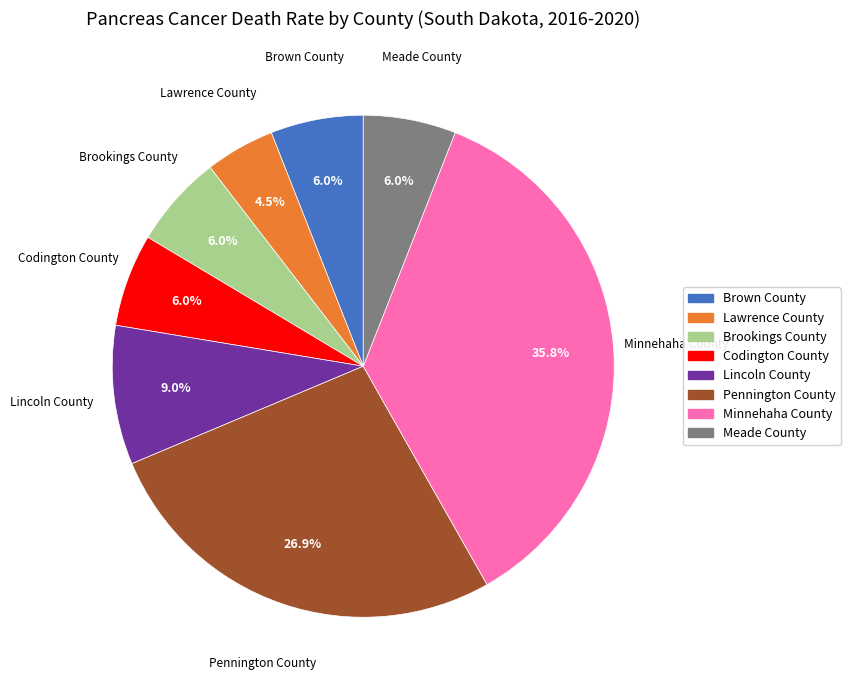

Which has a higher value, Meade County or Lincoln County?

Lincoln County